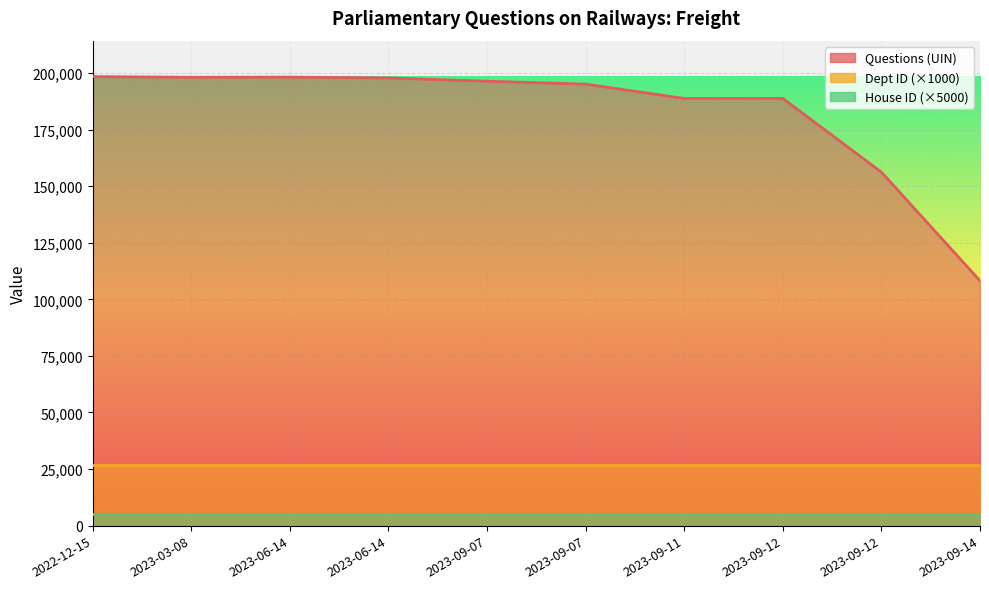

Count the number of categories in the chart.

10